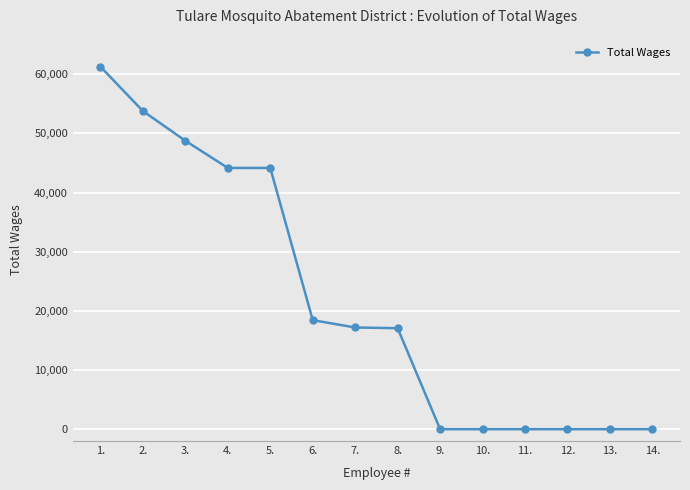

What is the difference between the second highest and second lowest values?

53769